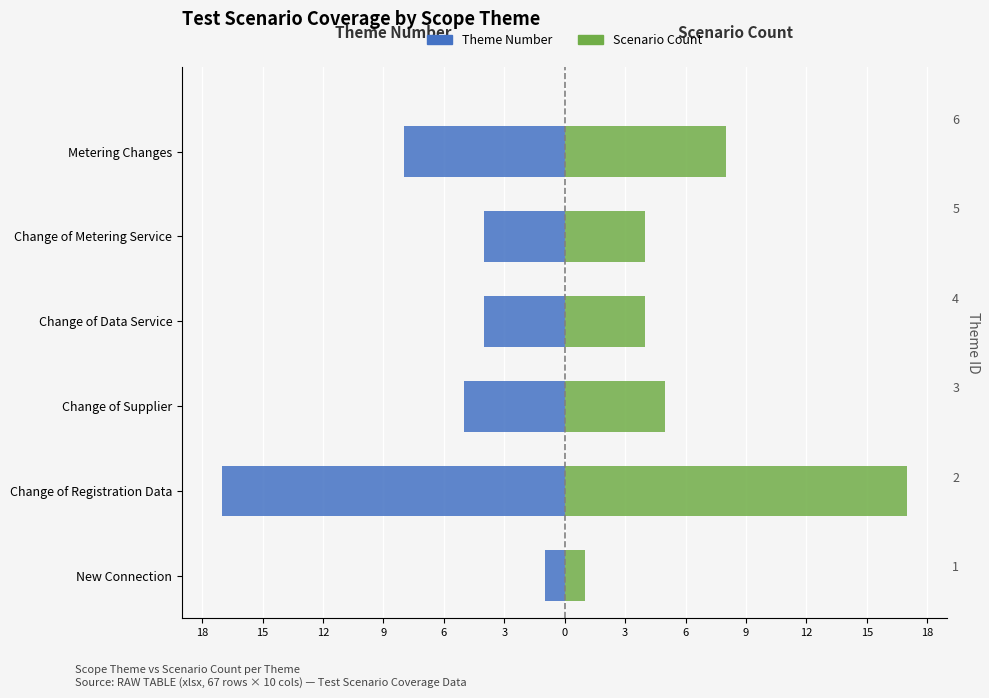

What is the highest value of the Scenario Count (right) series?

17